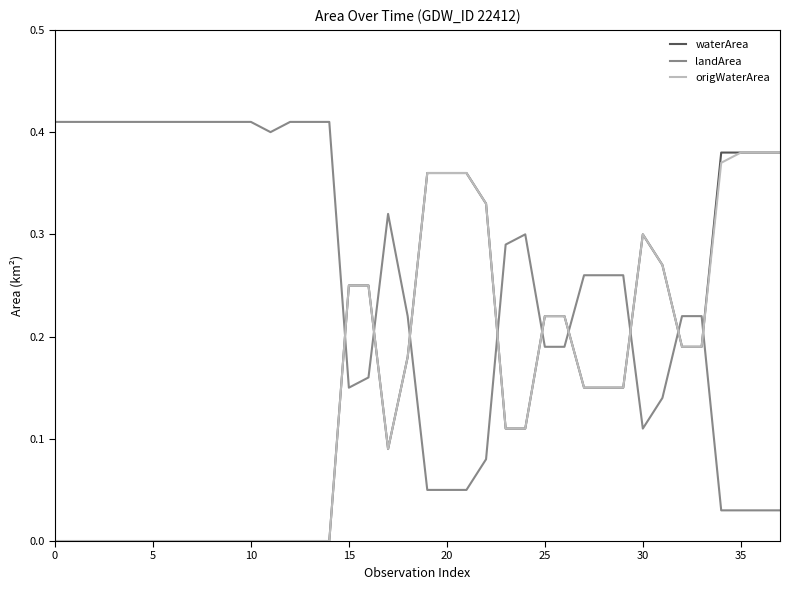

How many intersections are there between landArea and waterArea?

9